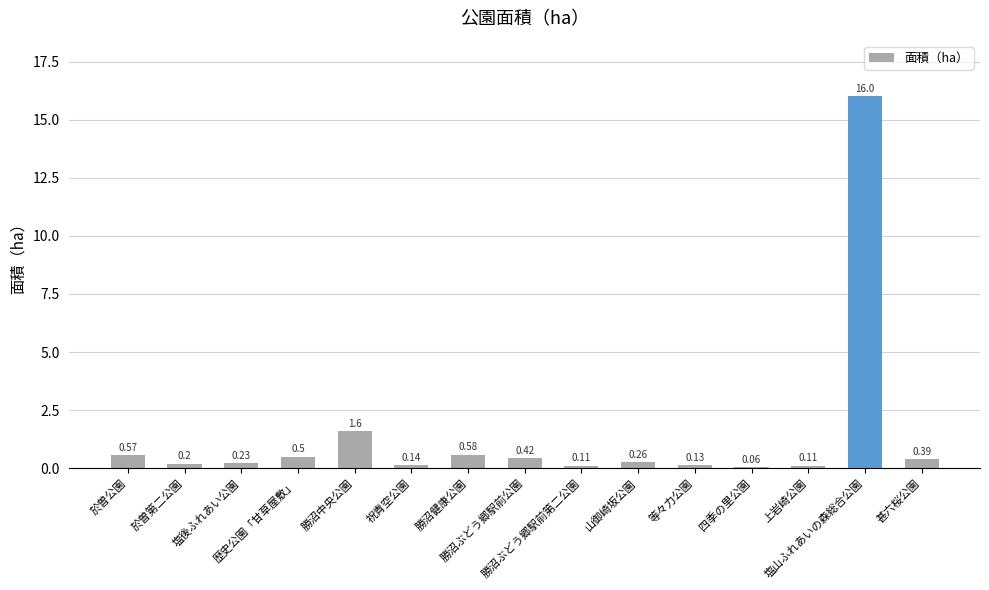

What is the maximum value shown in the chart?

16.0